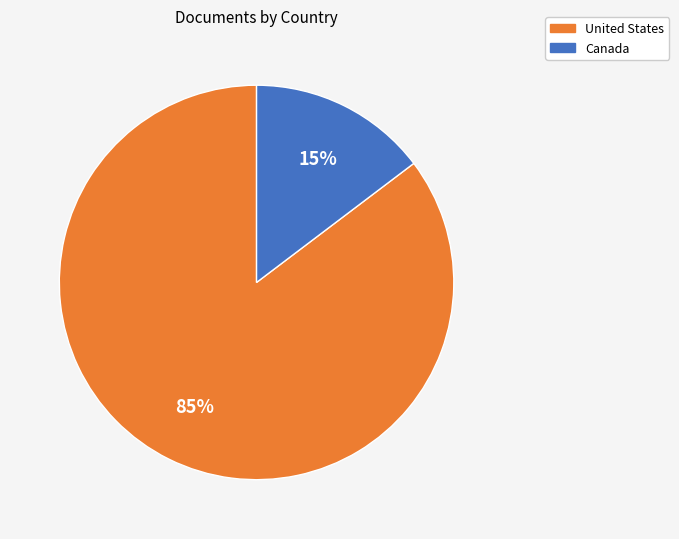

To the nearest percent, what is the combined percentage of Canada and United States?

100%